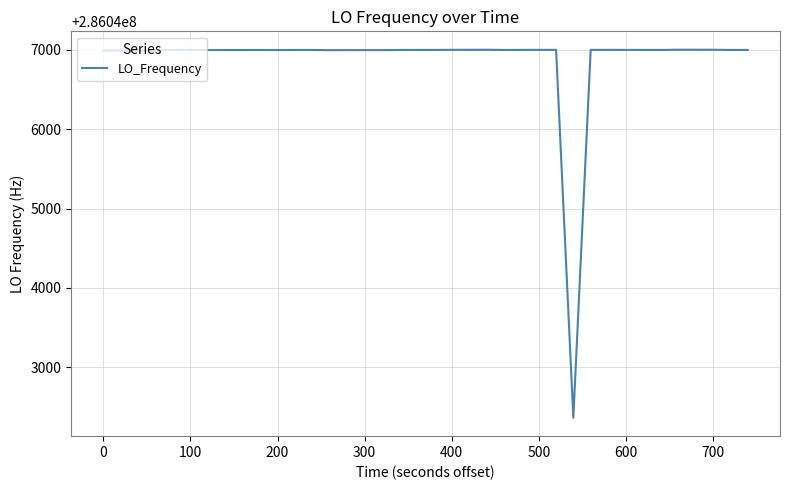

What is the smallest value displayed?

286042365.4